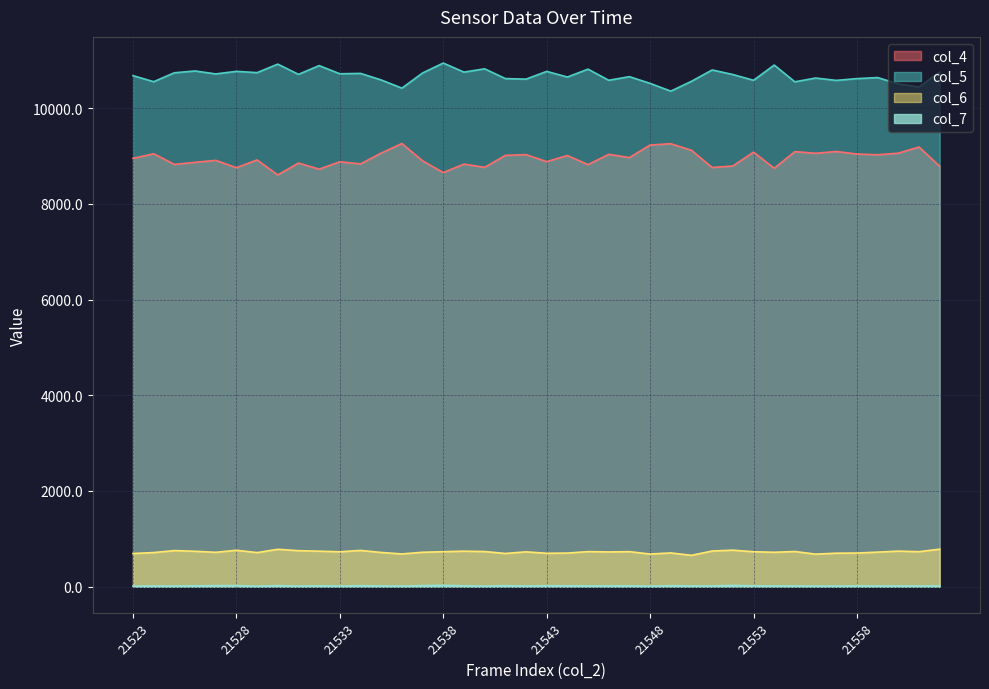

Where does the col_7 series first go above 14?

21526